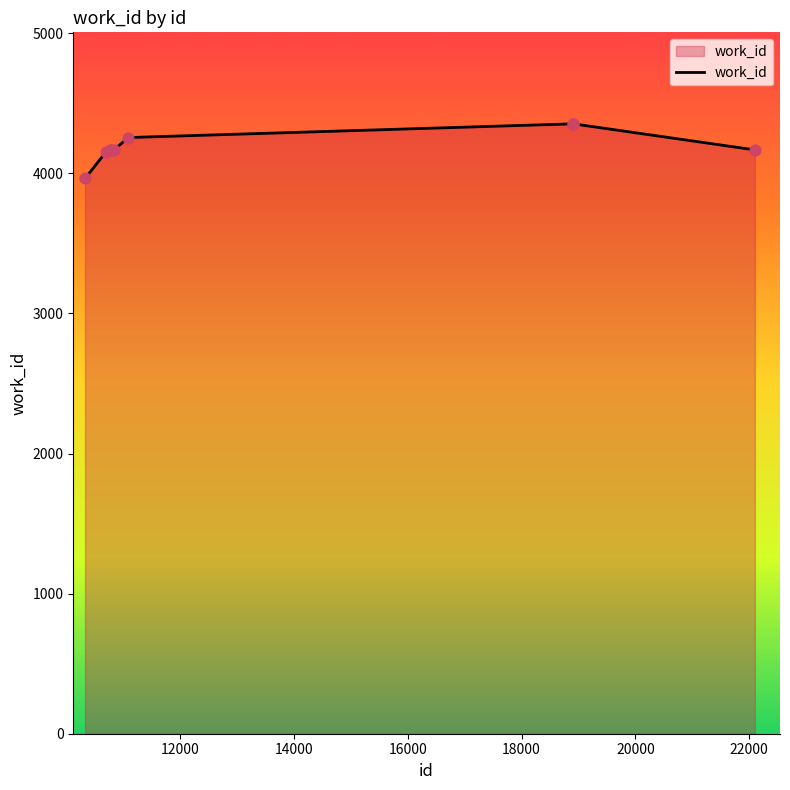

What is the difference between the maximum and minimum values?

390